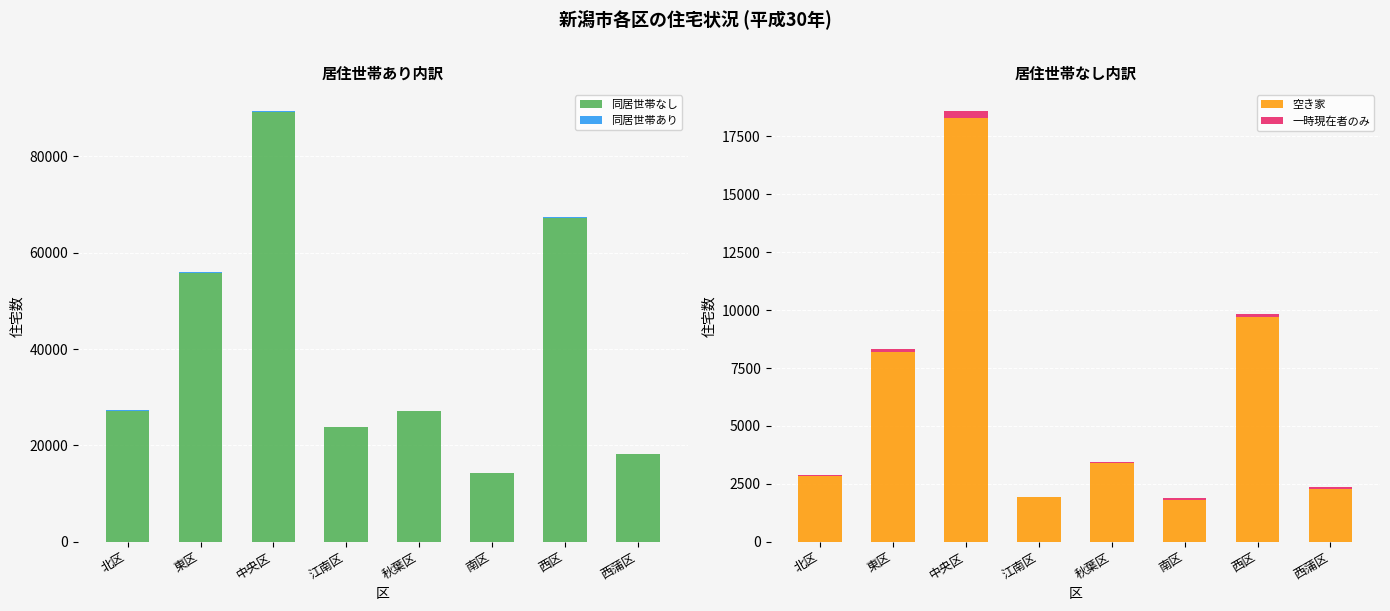

Are the bars horizontal?

No